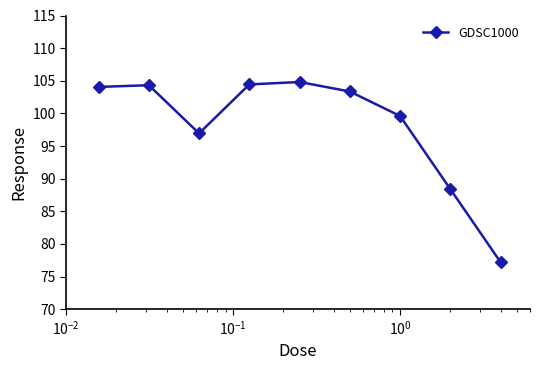

What is the difference between the maximum and second lowest values?

16.4